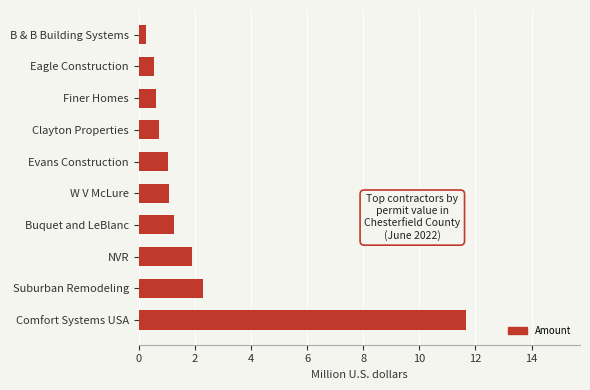

What is the smallest value displayed?

0.2